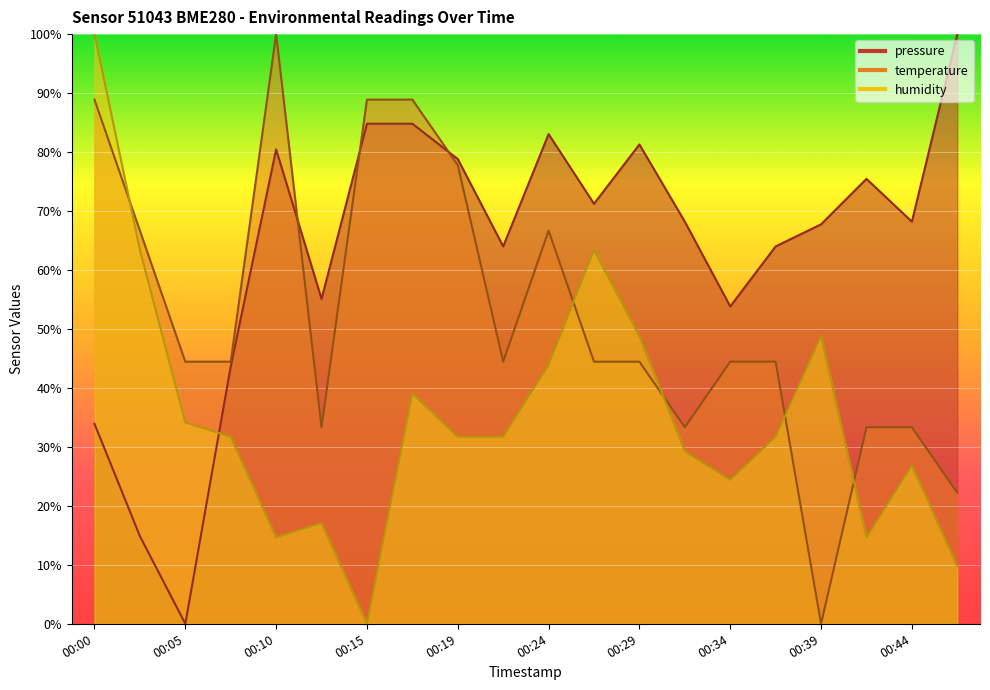

At which category is the sum across all series the highest?

00:00